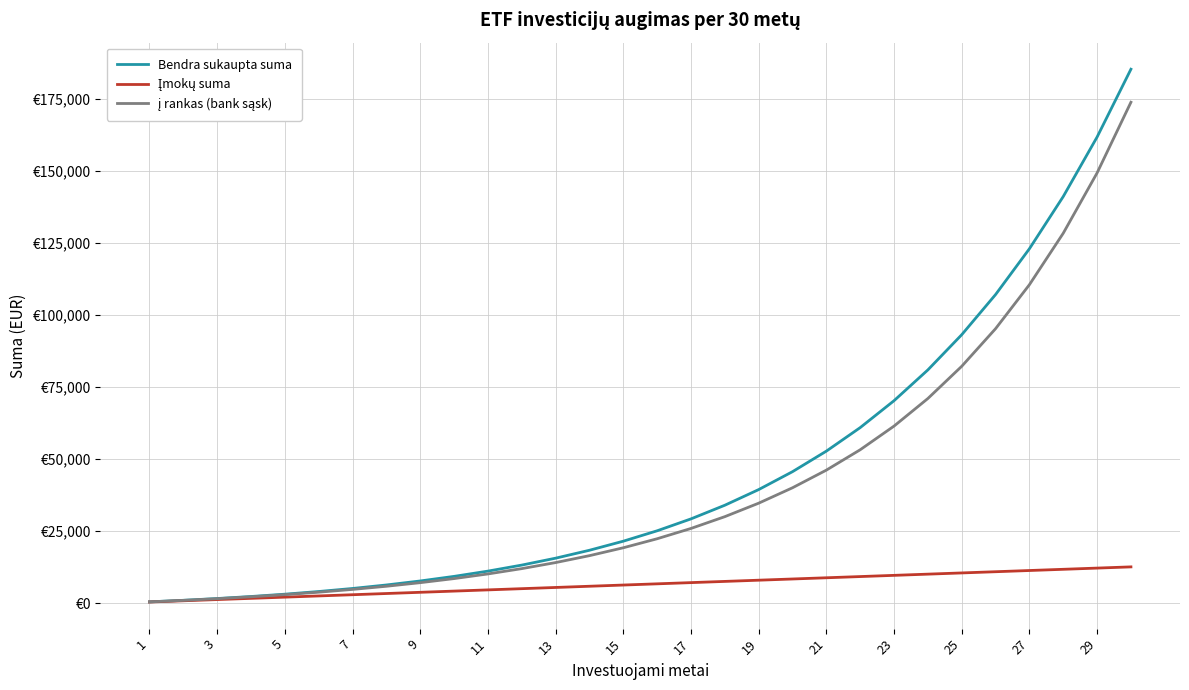

True or false: Bendra sukaupta suma has more than 1 interior local peaks.

False